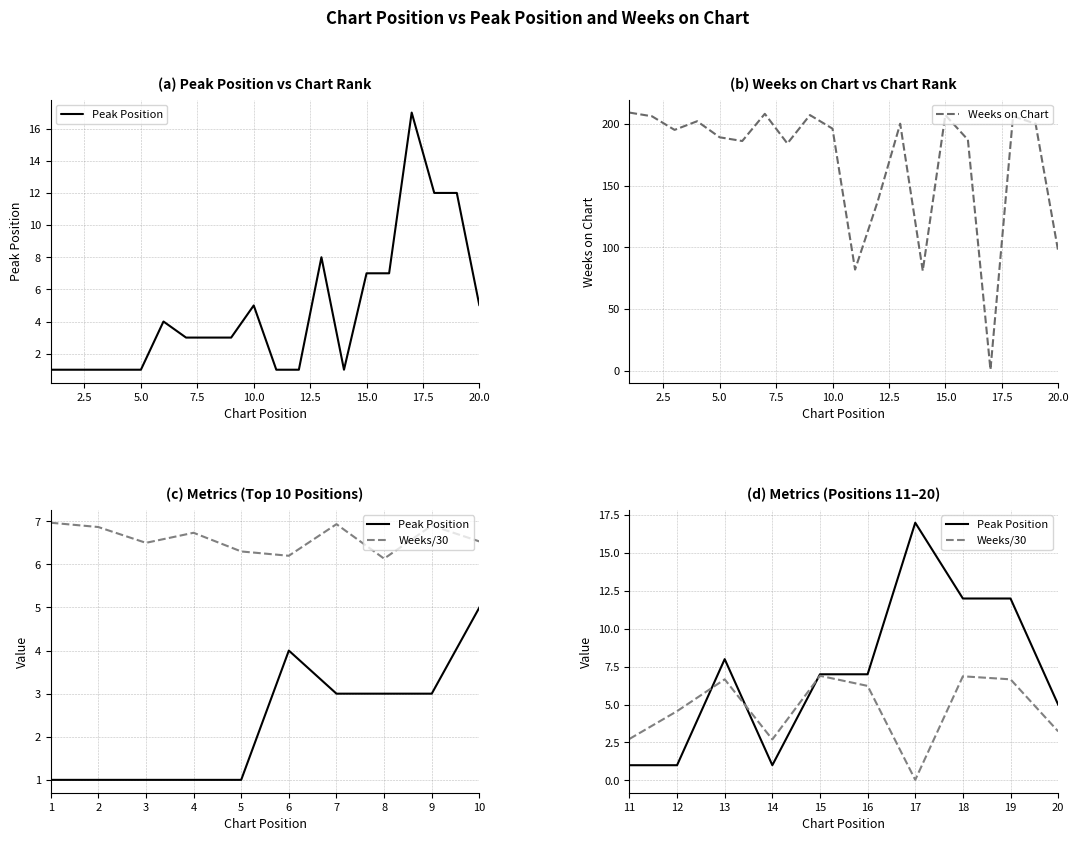

How many lines are shown in the chart?

2